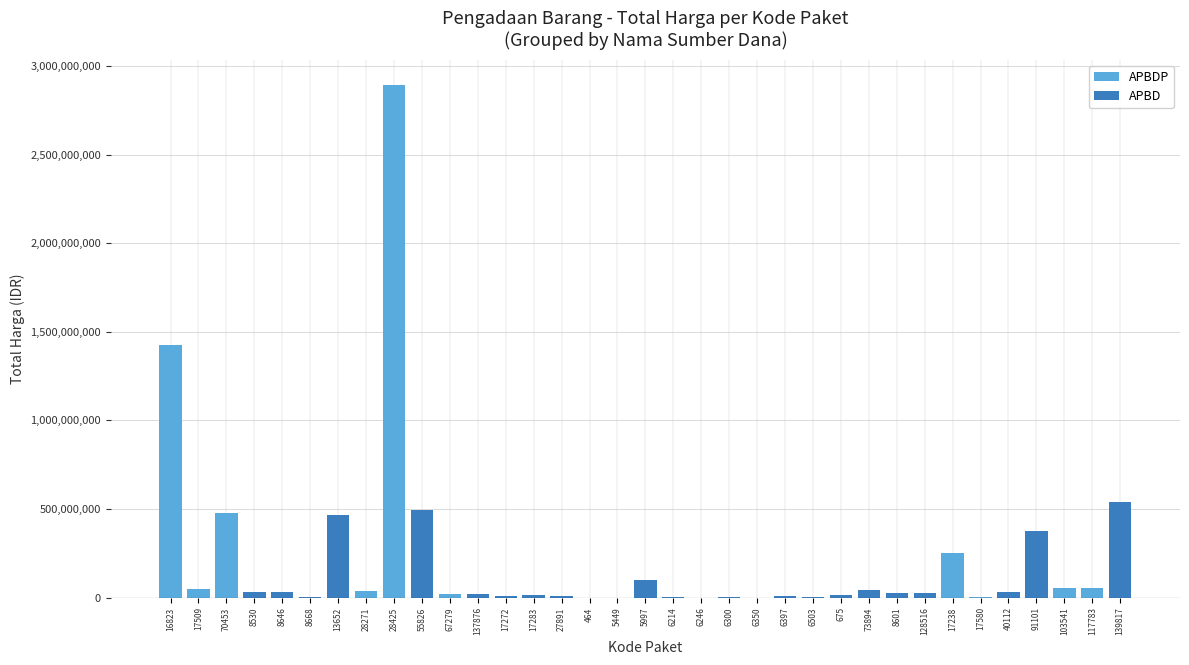

What is the sum of all values?

7518497085